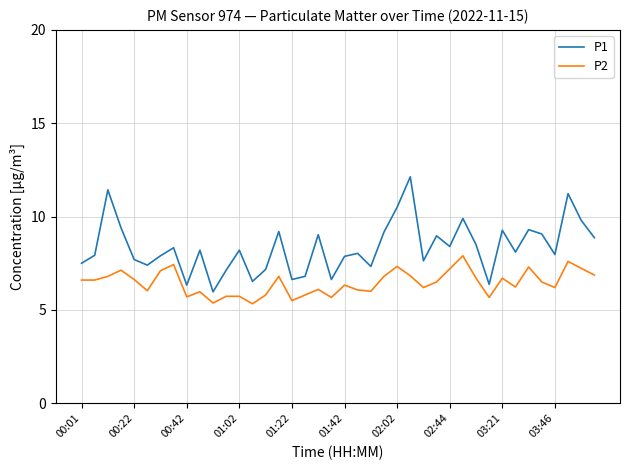

What is the minimum value shown in the chart?

5.3